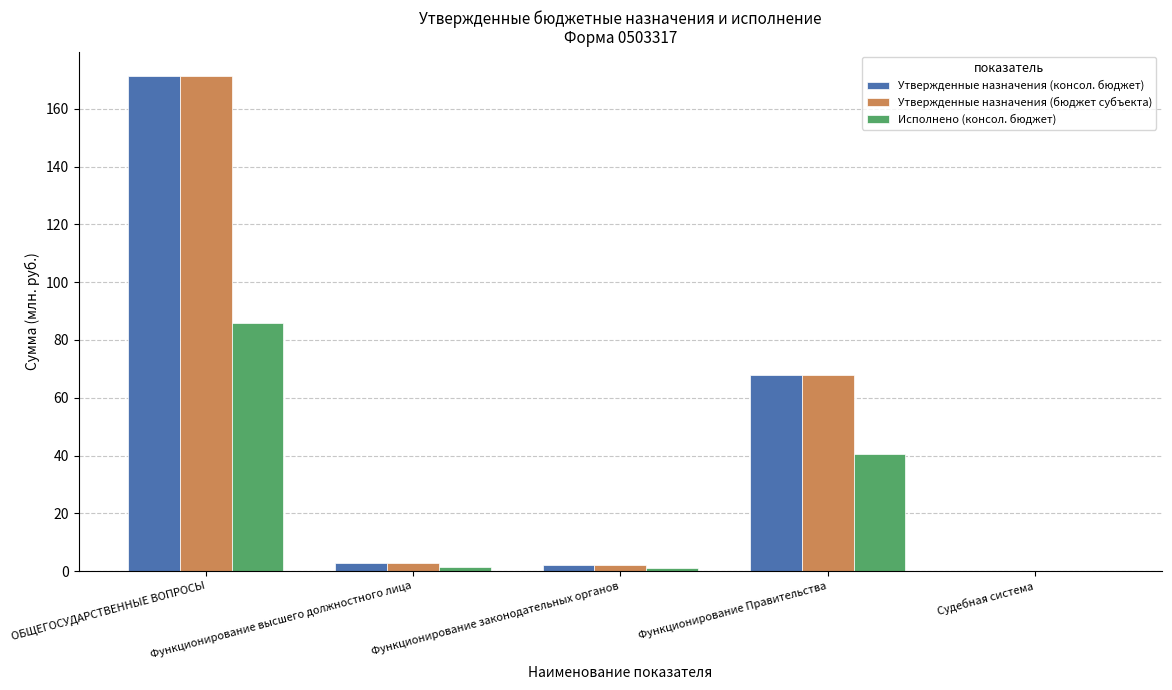

What is the total value across all series at Функционирование Правительства?

176.3